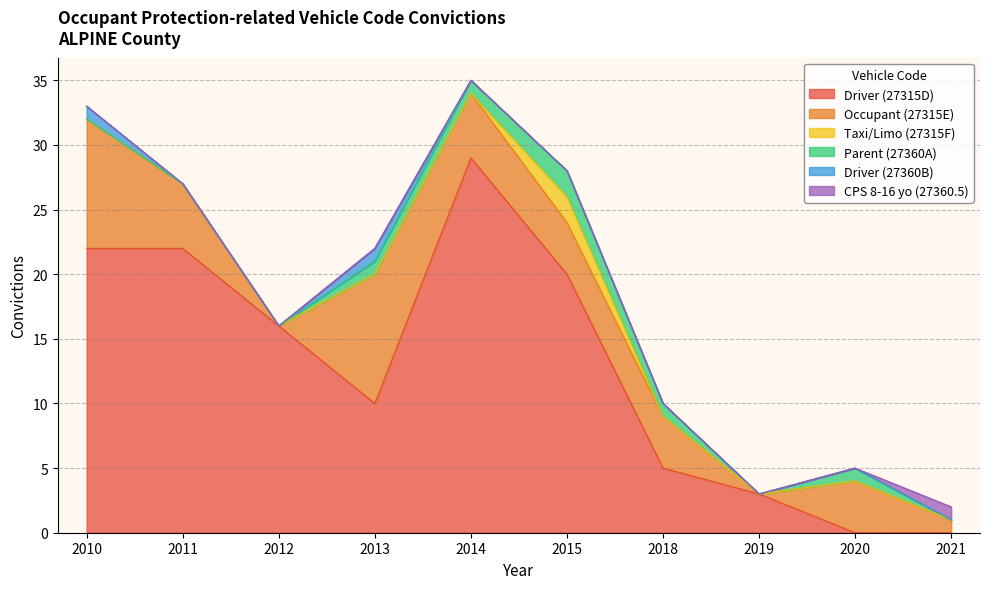

At which label does Driver (27315D) reach its peak?

2014